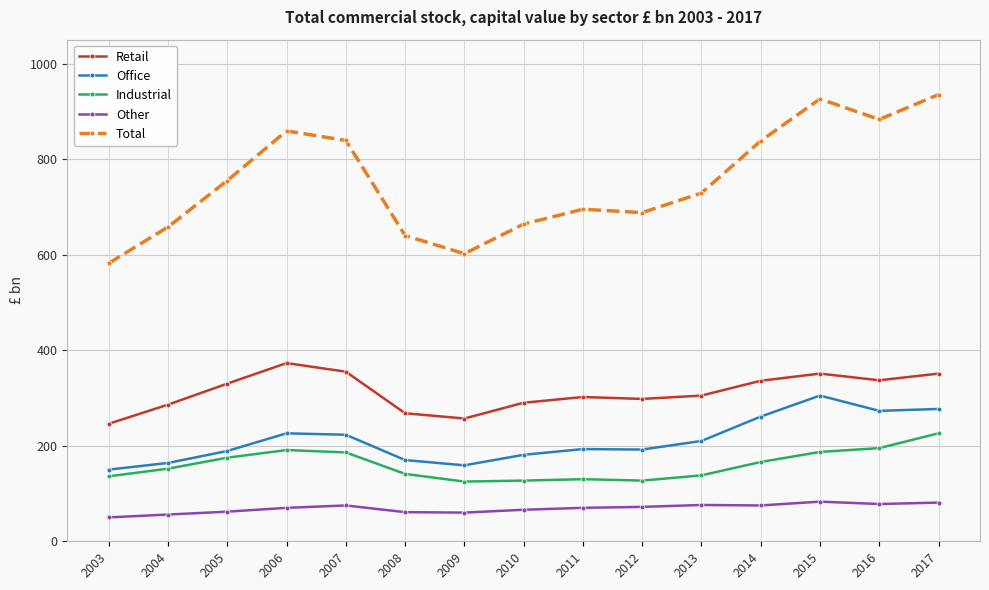

What is the difference between the maximum and minimum values in the Other series?

33